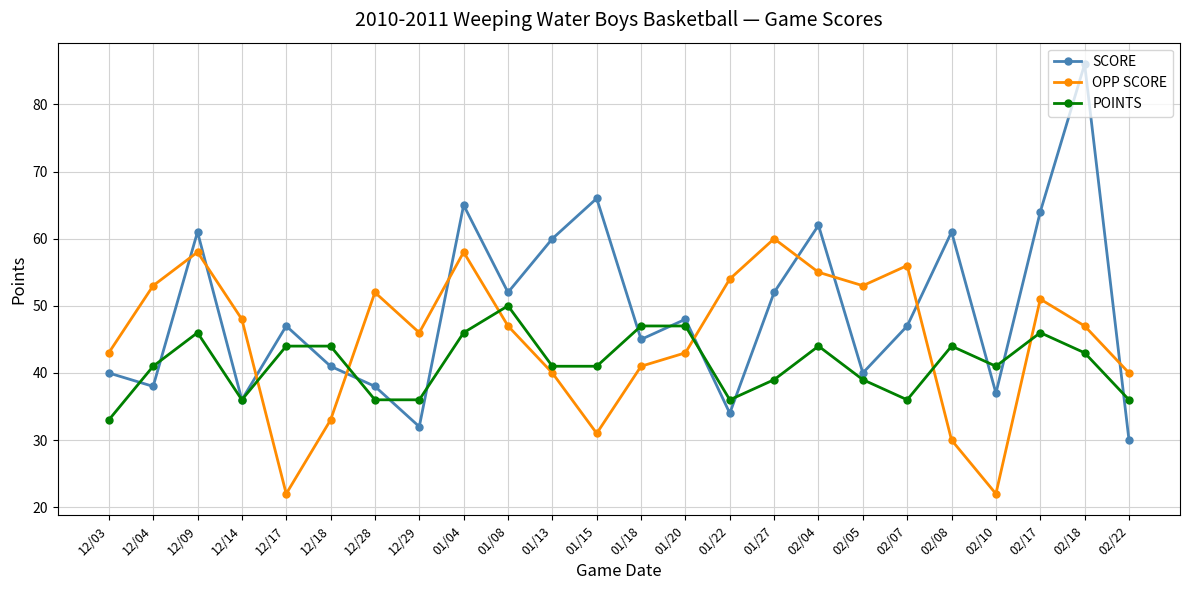

Reading right to left, what are all the values shown in this chart?

SCORE: 02/22=30	02/18=86	02/17=64	02/10=37	02/08=61	02/07=47	02/05=40	02/04=62	01/27=52	01/22=34	01/20=48	01/18=45	01/15=66	01/13=60	01/08=52	01/04=65	12/29=32	12/28=38	12/18=41	12/17=47	12/14=36	12/09=61	12/04=38	12/03=40
OPP SCORE: 02/22=40	02/18=47	02/17=51	02/10=22	02/08=30	02/07=56	02/05=53	02/04=55	01/27=60	01/22=54	01/20=43	01/18=41	01/15=31	01/13=40	01/08=47	01/04=58	12/29=46	12/28=52	12/18=33	12/17=22	12/14=48	12/09=58	12/04=53	12/03=43
POINTS: 02/22=36	02/18=43	02/17=46	02/10=41	02/08=44	02/07=36	02/05=39	02/04=44	01/27=39	01/22=36	01/20=47	01/18=47	01/15=41	01/13=41	01/08=50	01/04=46	12/29=36	12/28=36	12/18=44	12/17=44	12/14=36	12/09=46	12/04=41	12/03=33